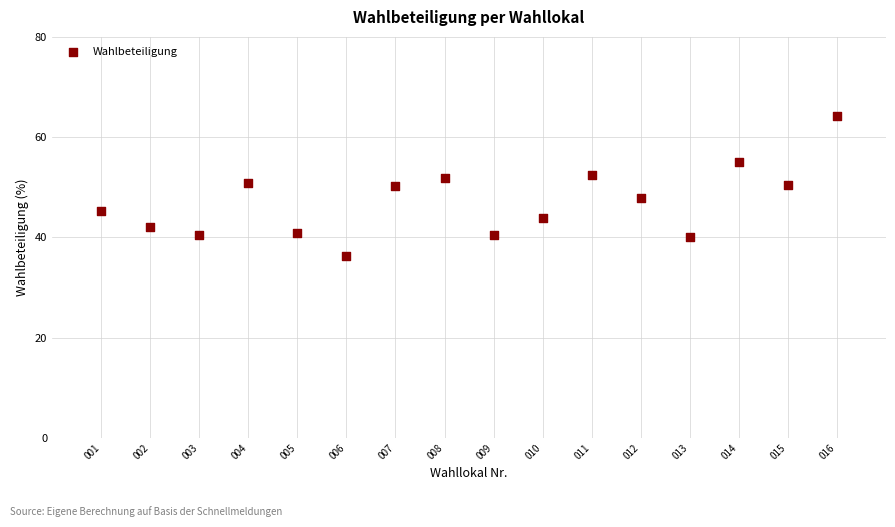

What is the range of Y values (max minus min)?

27.8